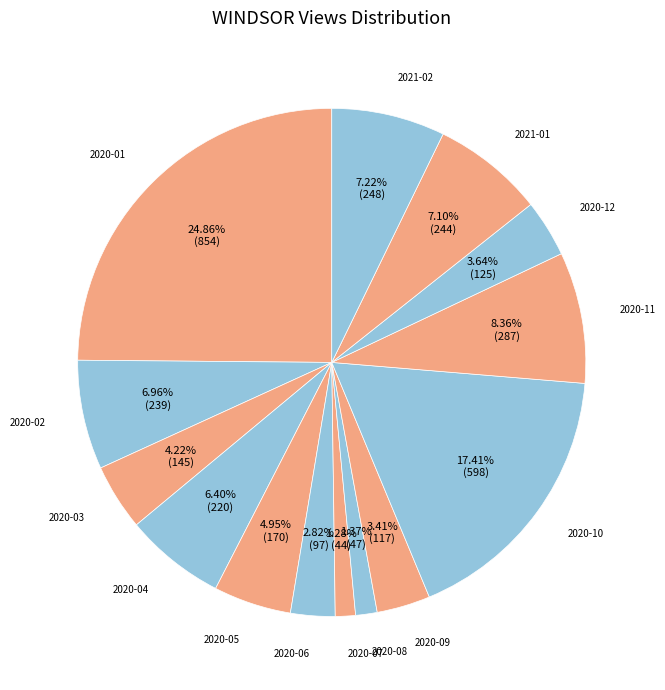

Which category has the biggest portion of the pie?

2020-01